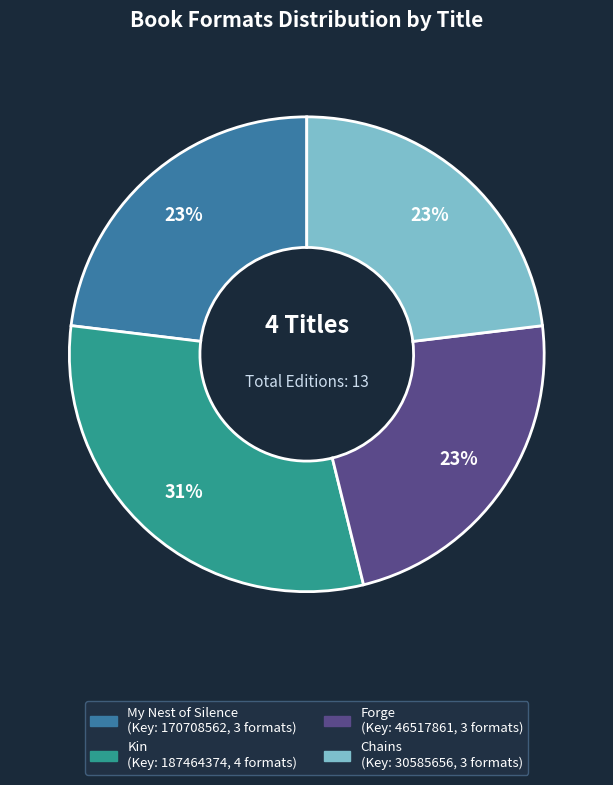

To the nearest percent, what portion does Forge represent?

23%